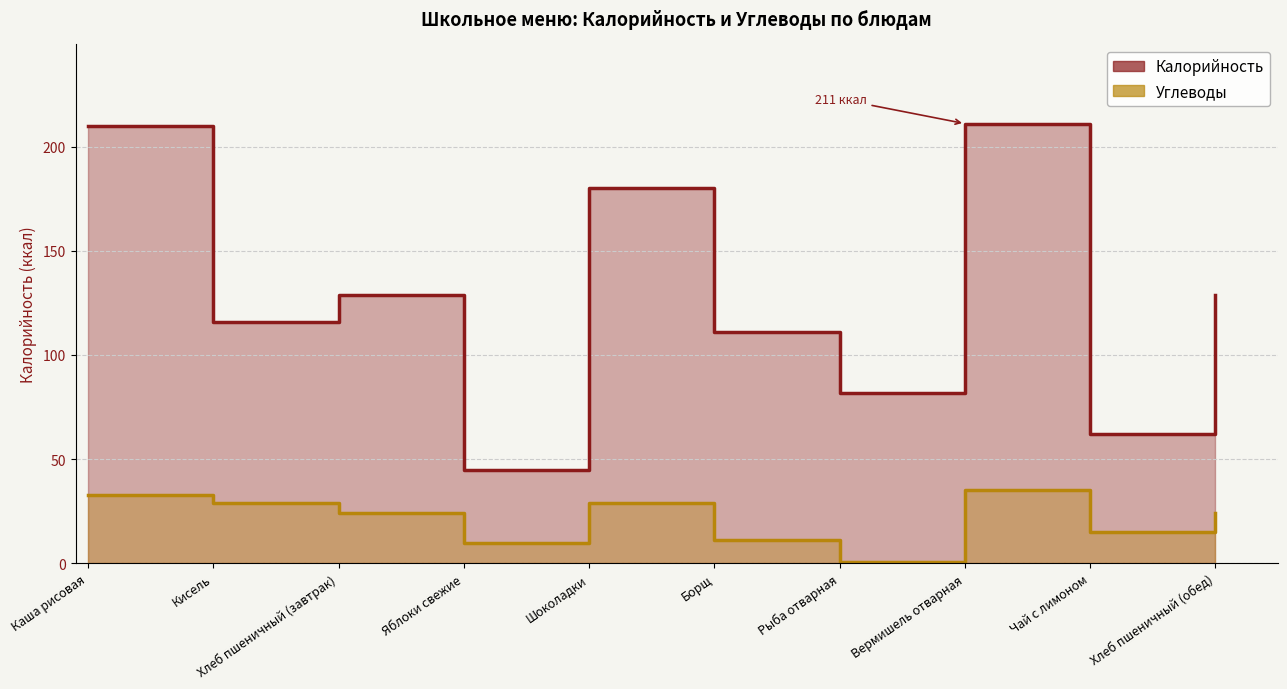

Is the value of Углеводы at Хлеб пшеничный (завтрак) greater than the value of Калорийность at Рыба отварная?

No